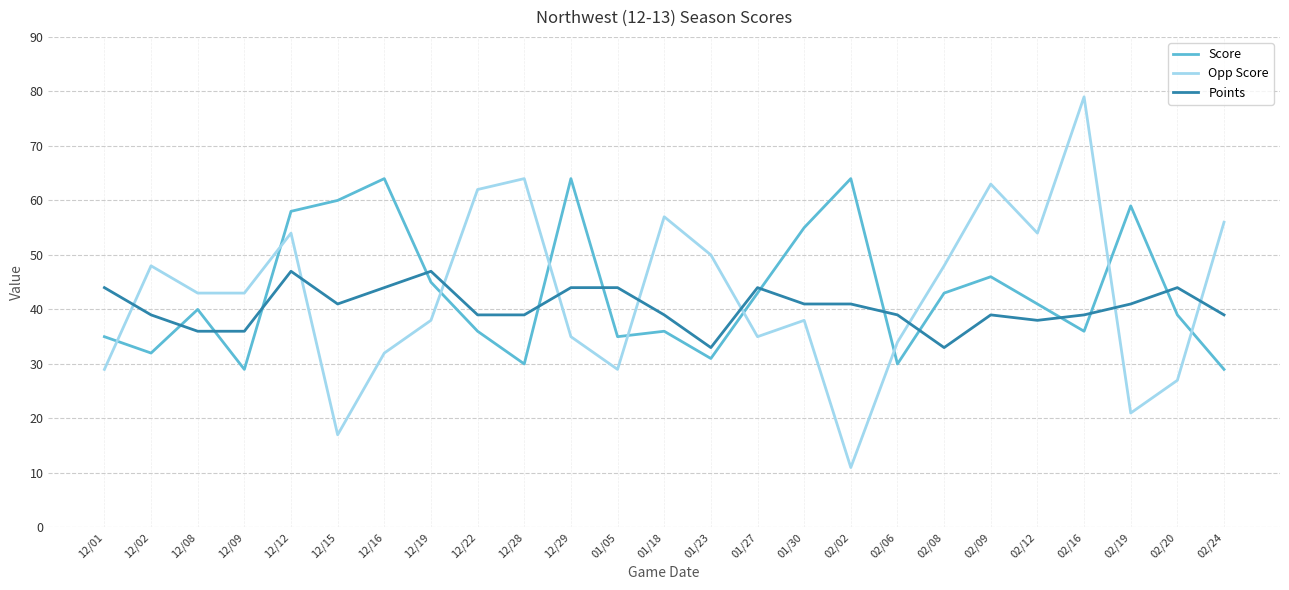

Read the Points value at 02/06.

39